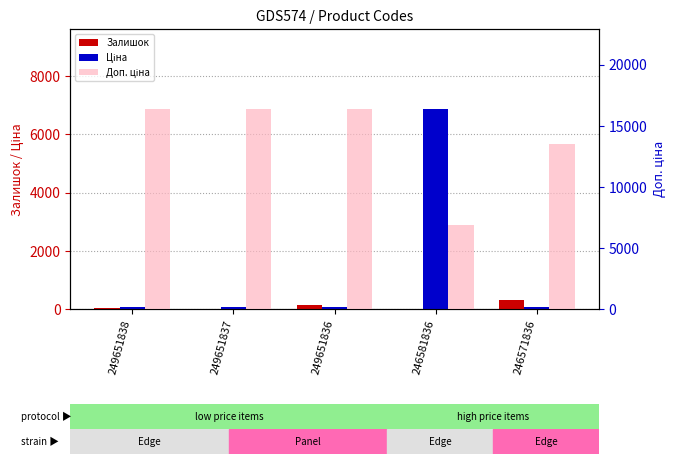

What is the total value across all series at 249651838?

16458.2